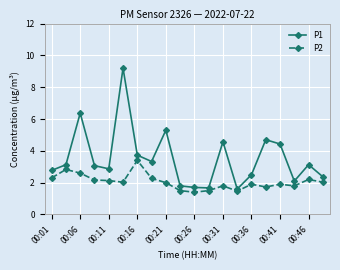

What is the difference between the second highest and minimum values in the P2 series?

1.4